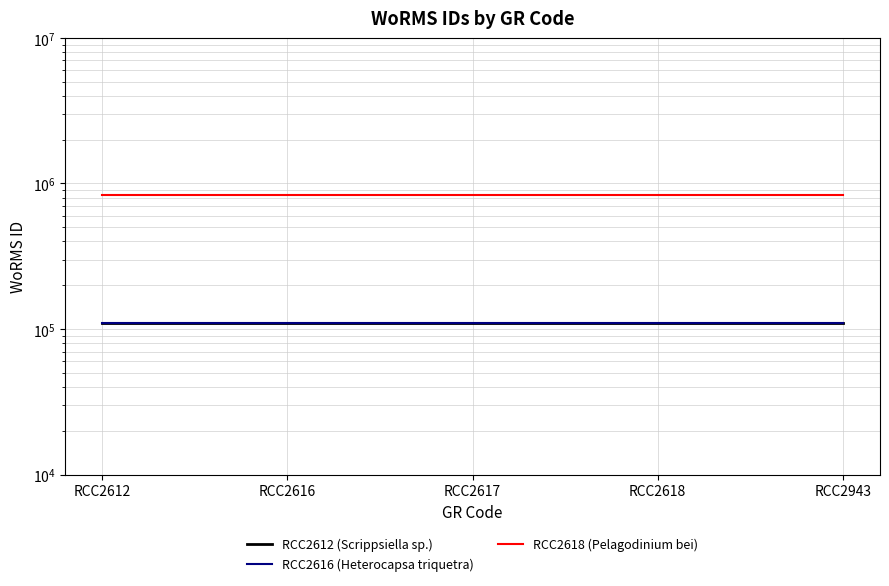

Is this an area chart (filled region under the line)?

No